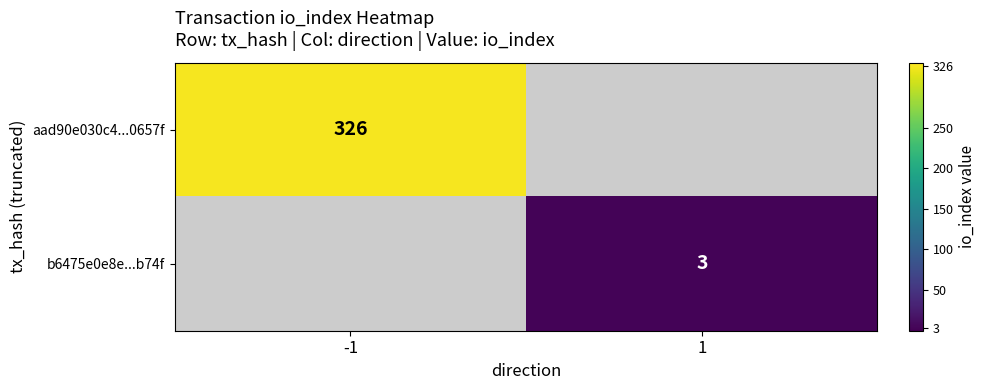

Is it true that b6475e0e8e...b74f equals 1 at 1?

False